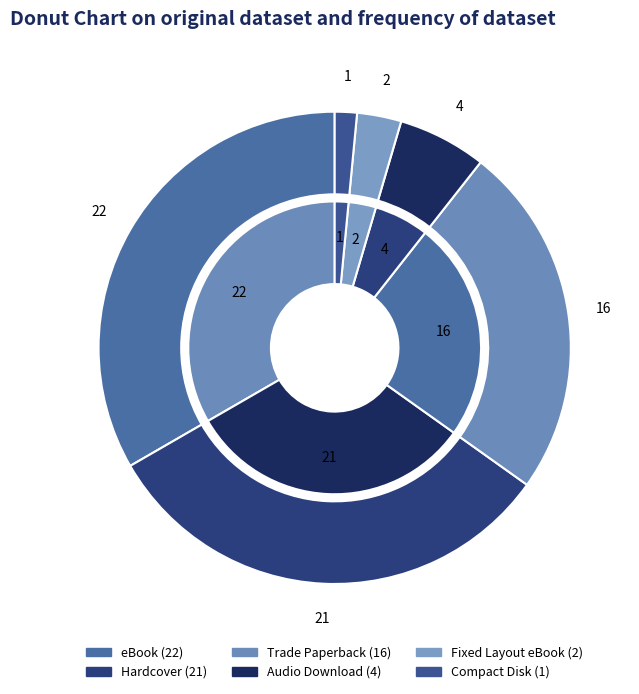

To the nearest percent, what is the difference between the largest and smallest slice percentages?

32%